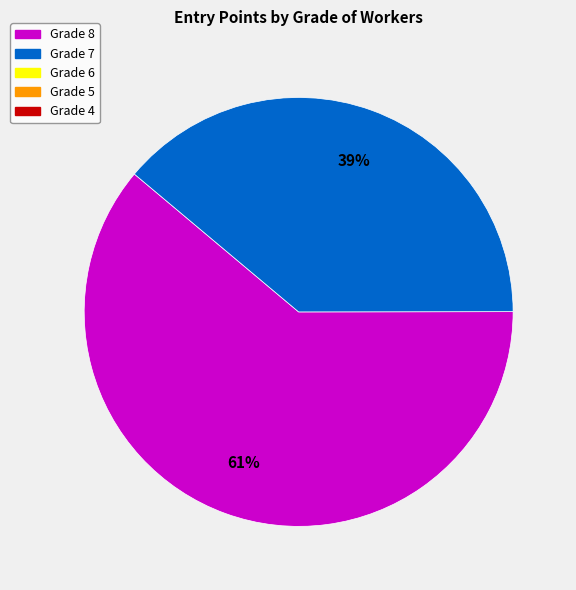

To the nearest percent, what is the average slice percentage?

50%